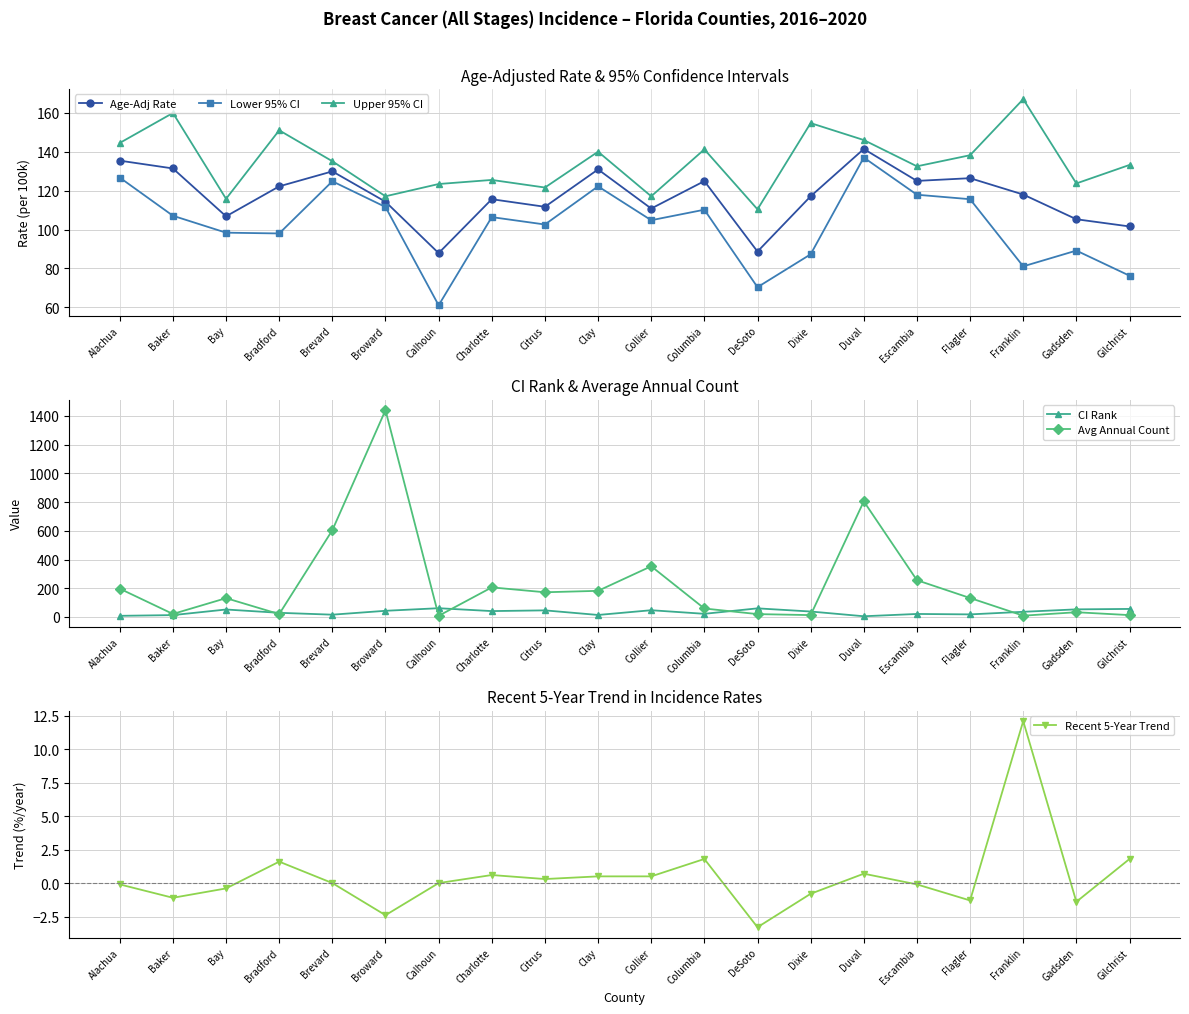

How many lines are shown in the chart?

6